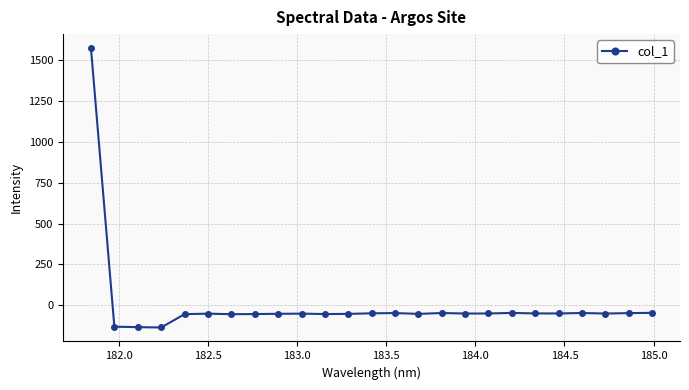

What is the minimum value shown in the chart?

-134.9